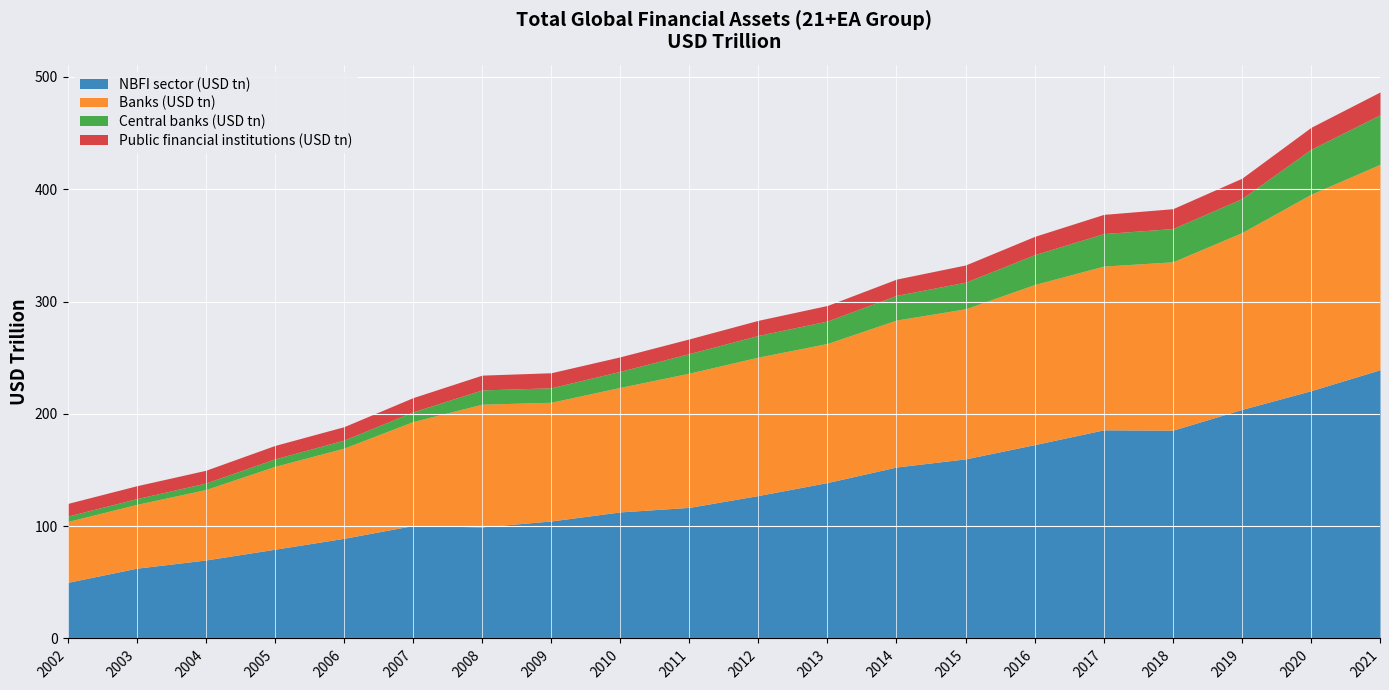

Which series has the largest total across all categories?

NBFI sector (USD tn)